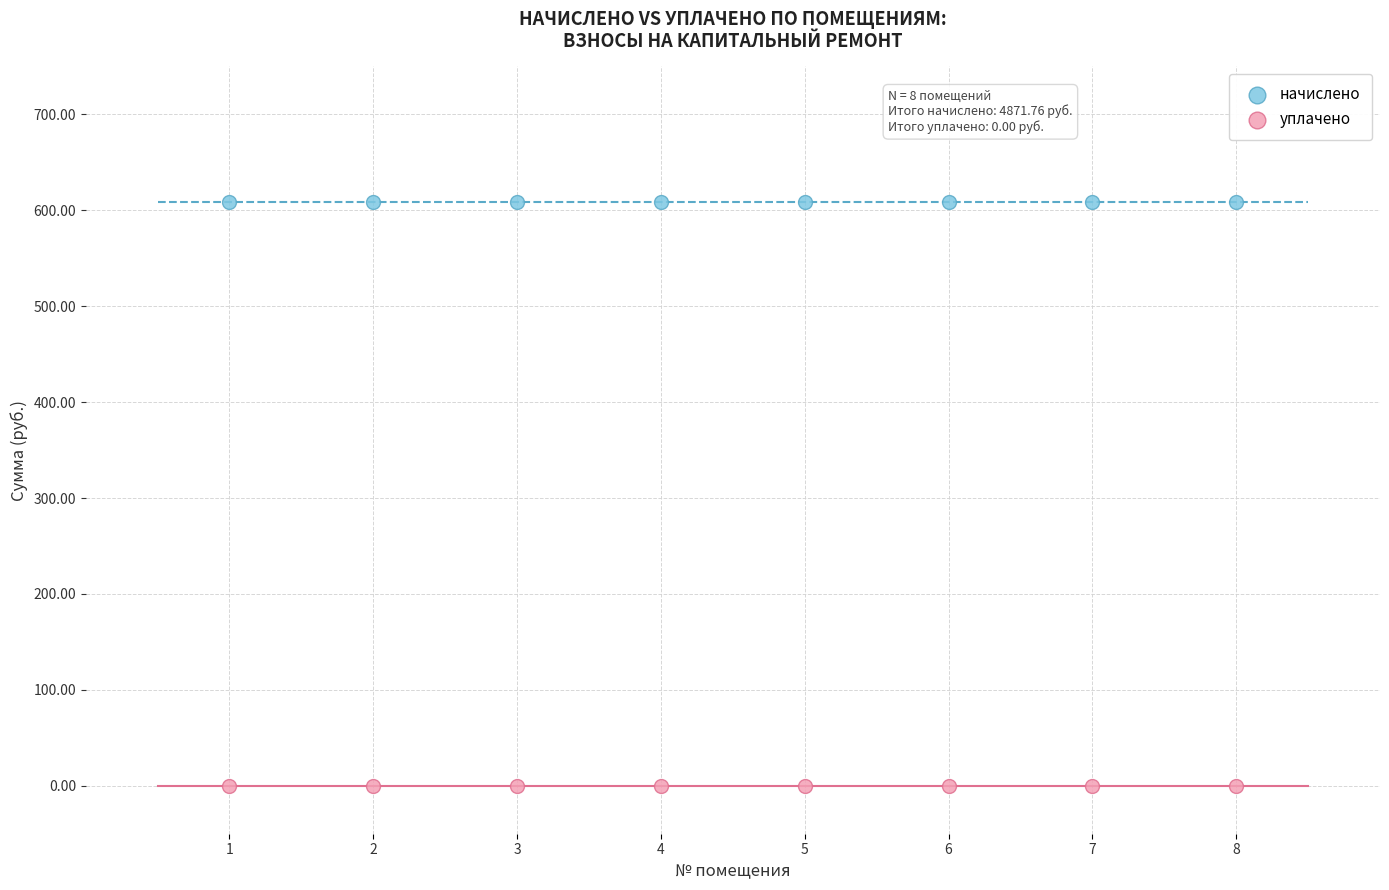

What are all the series names shown in the legend?

начислено, уплачено